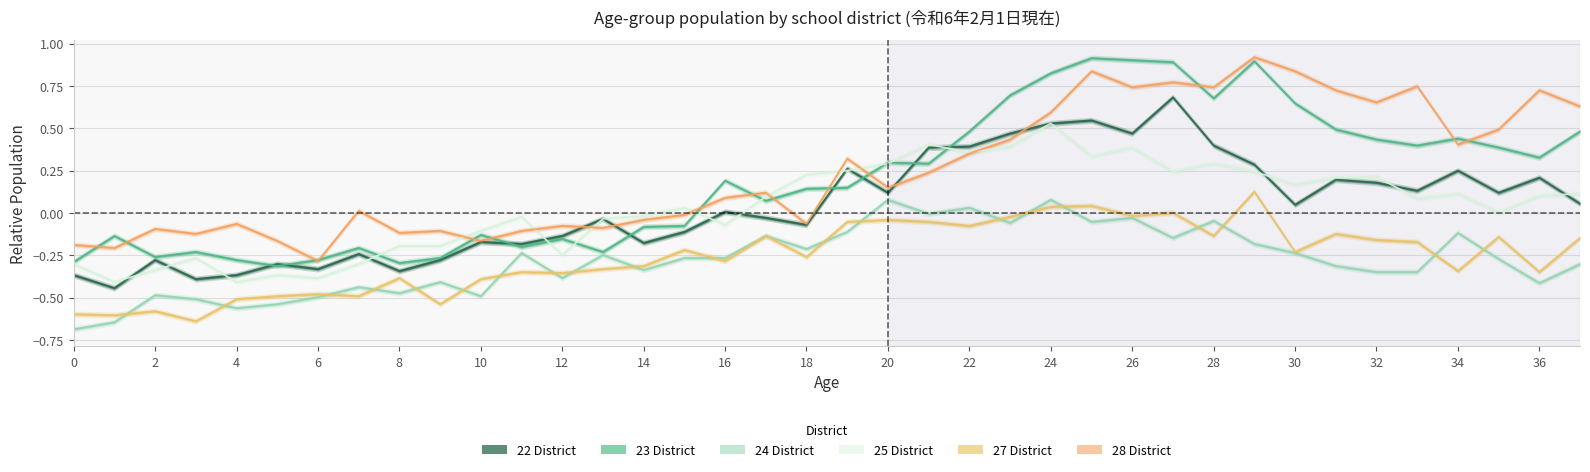

At which label does 22_total first exceed 0?

16